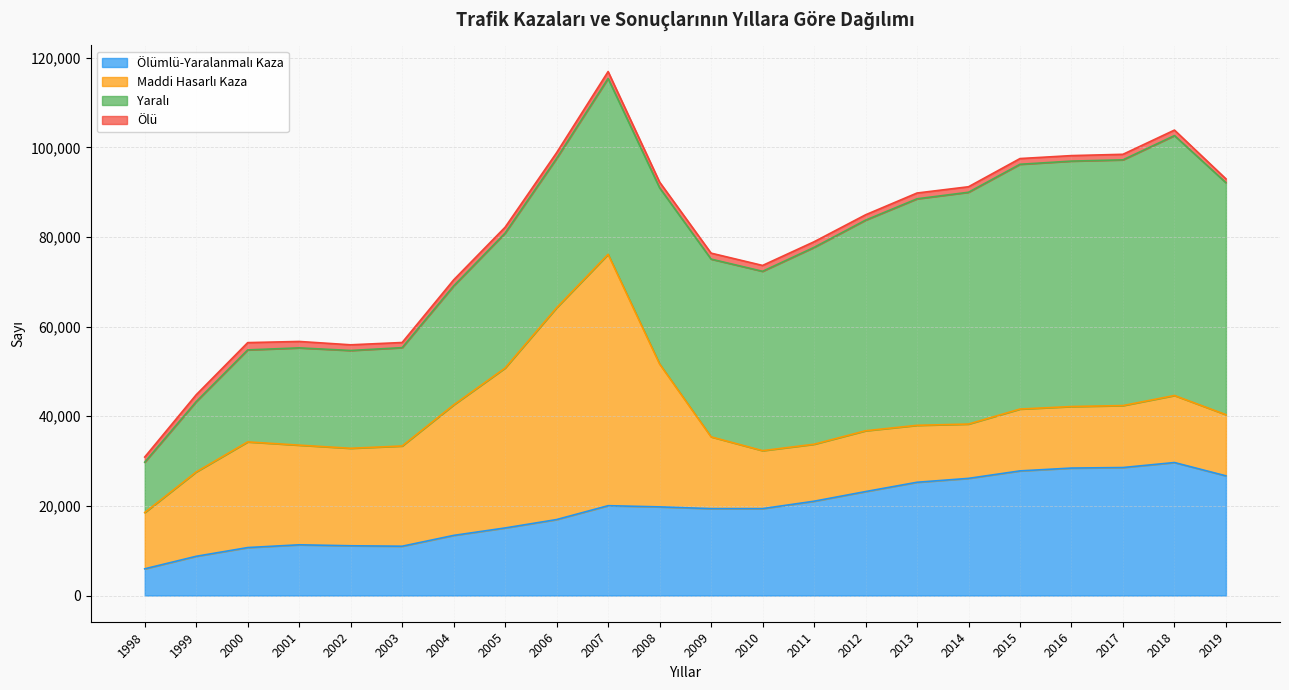

Where does the Ölümlü-Yaralanmalı Kaza series first go above 19781?

2007